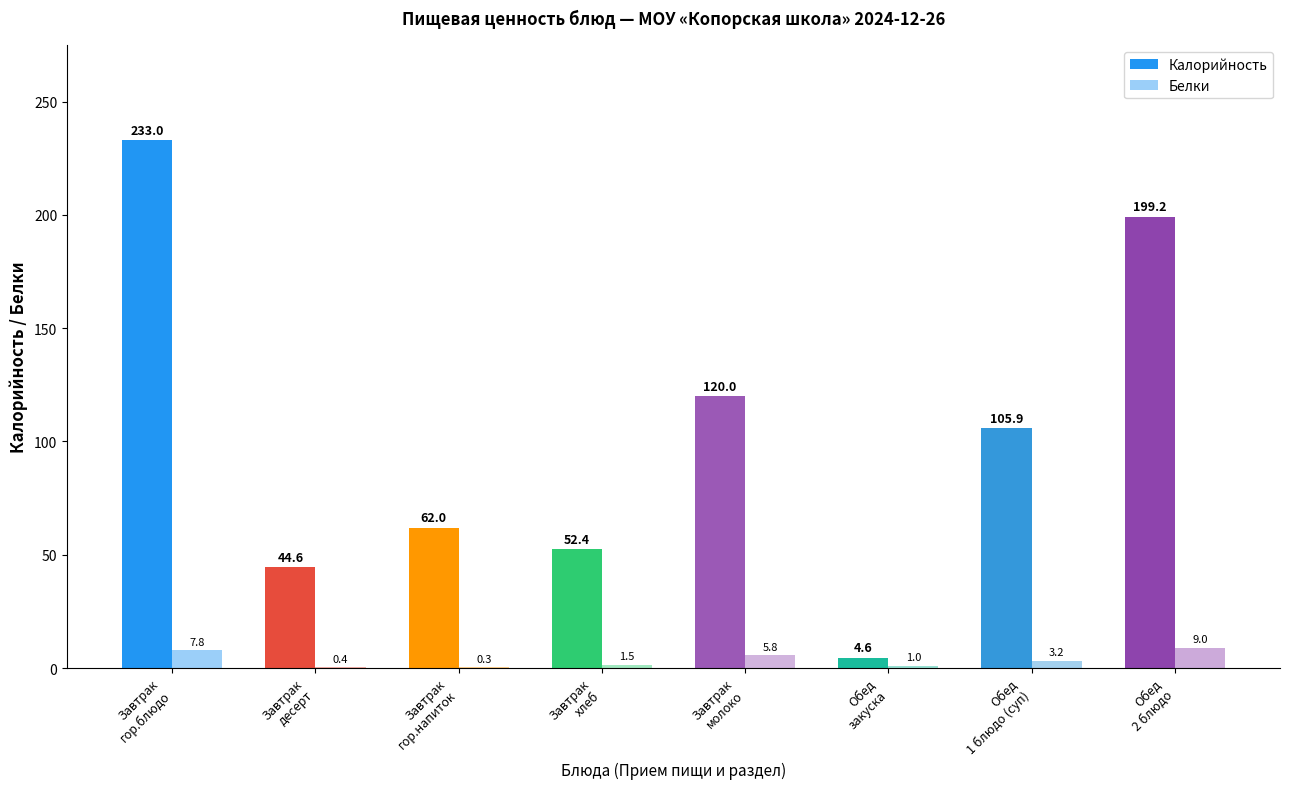

Which series changed the most between Завтрак
десерт and Завтрак
гор.напиток?

Калорийность